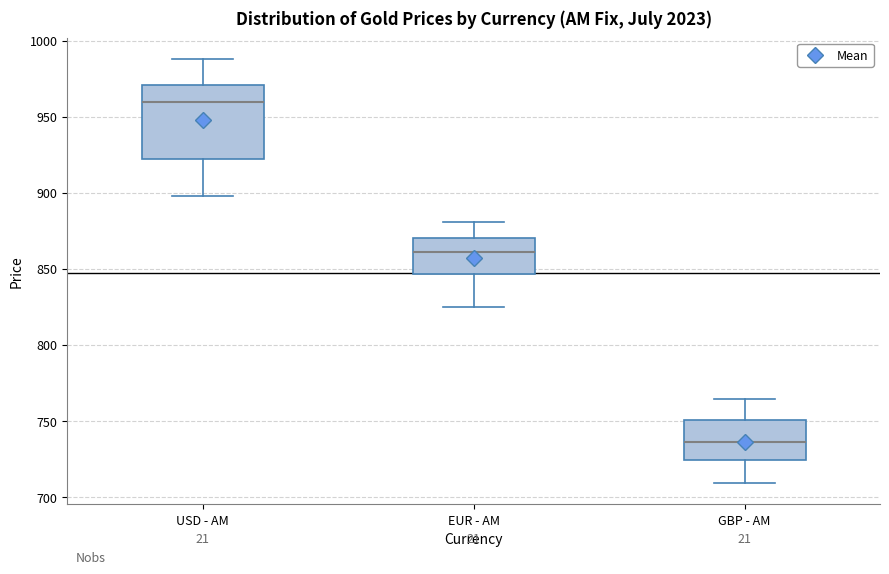

Which box is the tallest, from its lower edge to its upper edge?

USD - AM